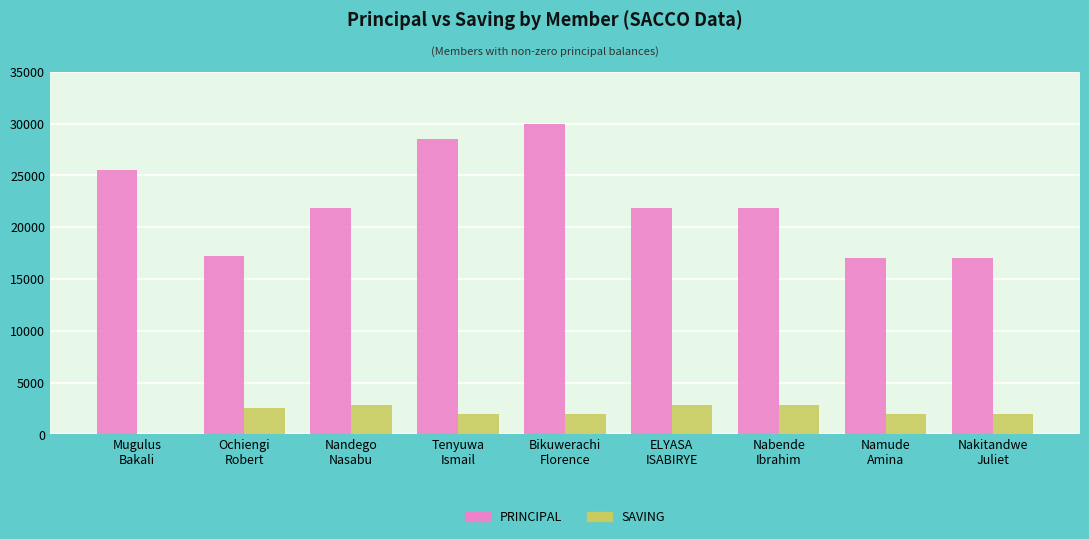

Reading left to right, extract all data points from this chart.

PRINCIPAL: 25500	17200	21900	28500	30000	21900	21900	17000	17000
SAVING: 0	2600	2800	2000	2000	2800	2800	2000	2000